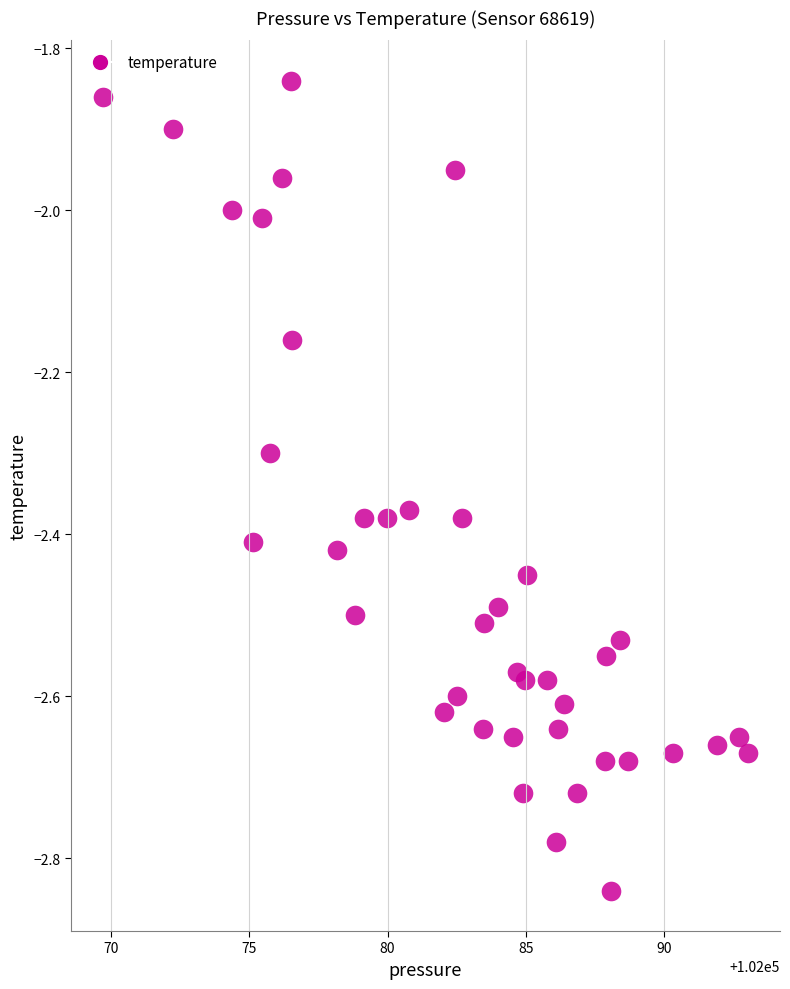

What is the range of Y values (max minus min)?

1.0